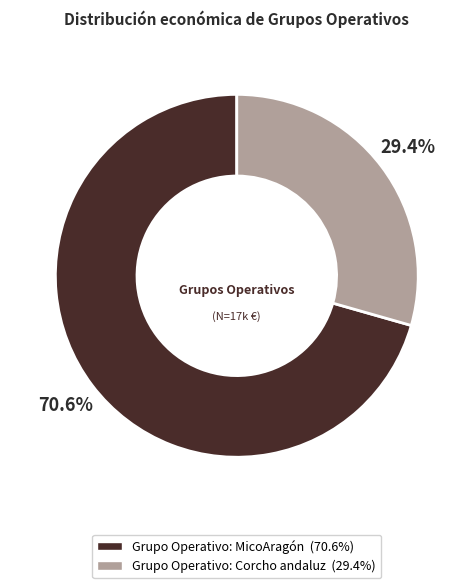

True or false: Grupo Operativo: MicoAragón accounts for 71% of the total.

True